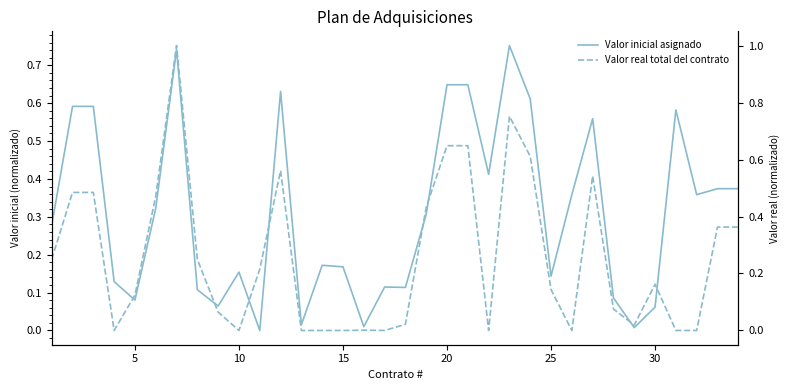

True or false: Valor inicial asignado and Valor real total del contrato cross at least once.

True